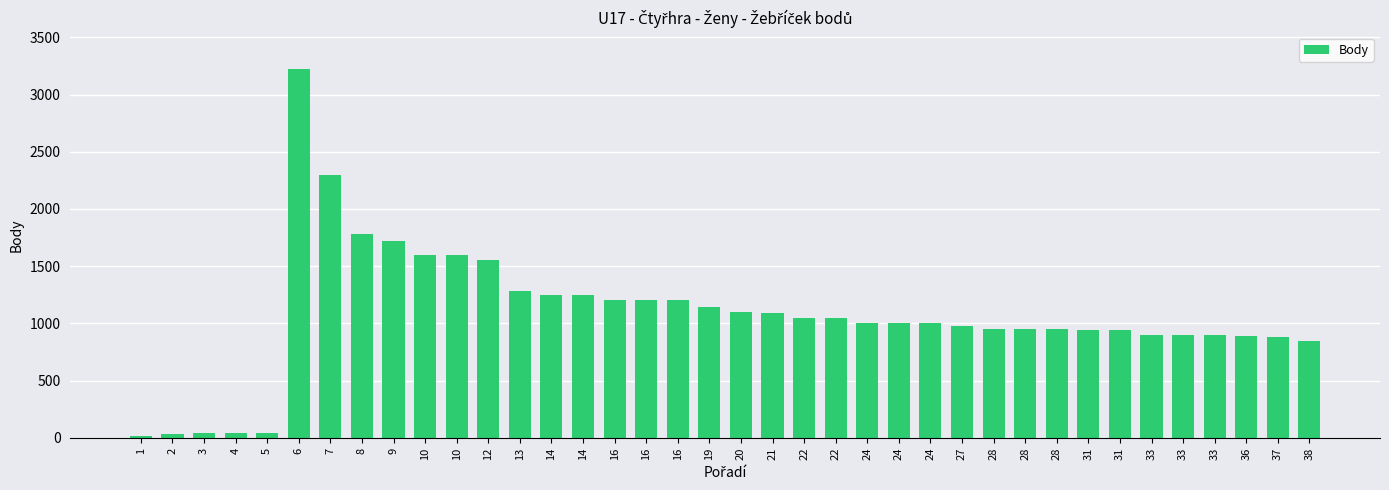

Count the number of categories in the chart.

38